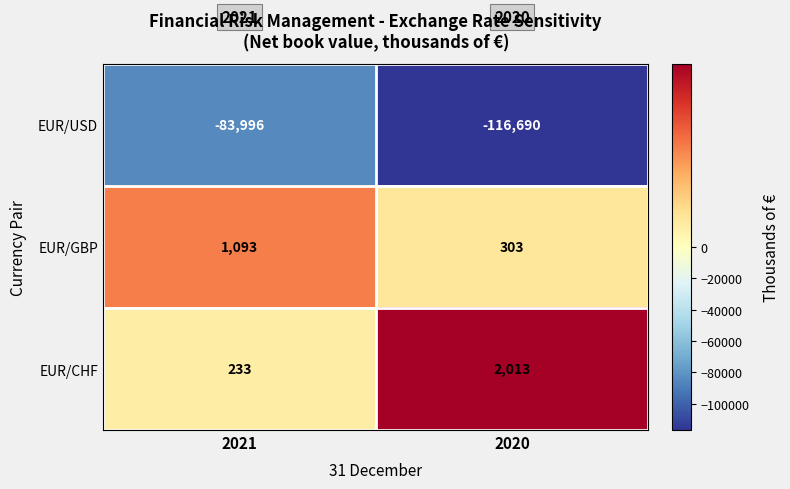

Reading left to right, extract all data points from this chart.

EUR/USD: 2021=-83996	2020=-116690
EUR/GBP: 2021=1093	2020=303
EUR/CHF: 2021=233	2020=2013